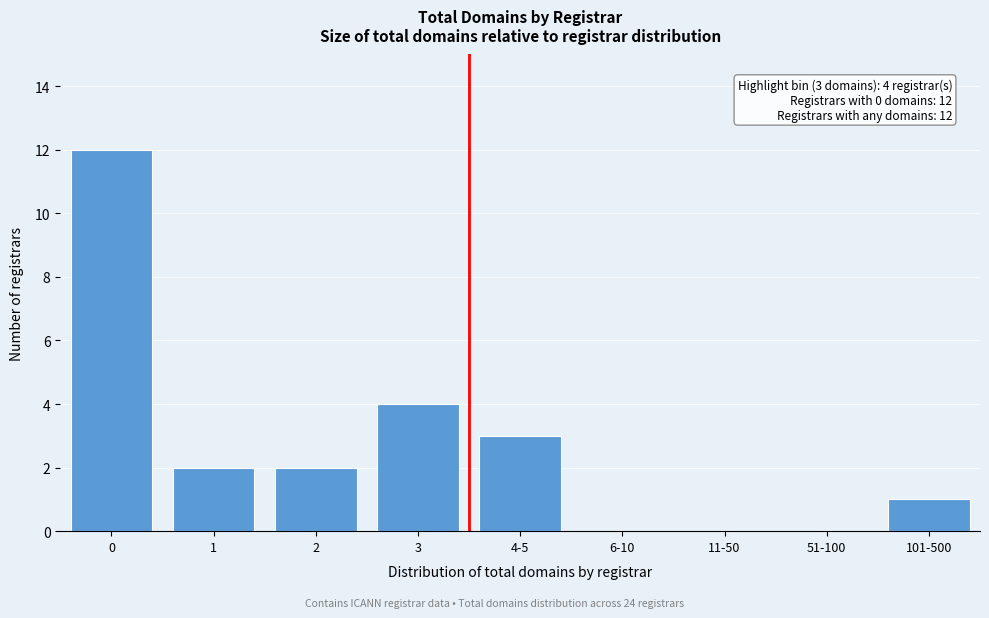

Reading right to left, what are all the values shown in this chart?

101-500=1	51-100=0	11-50=0	6-10=0	4-5=3	3=4	2=2	1=2	0=12